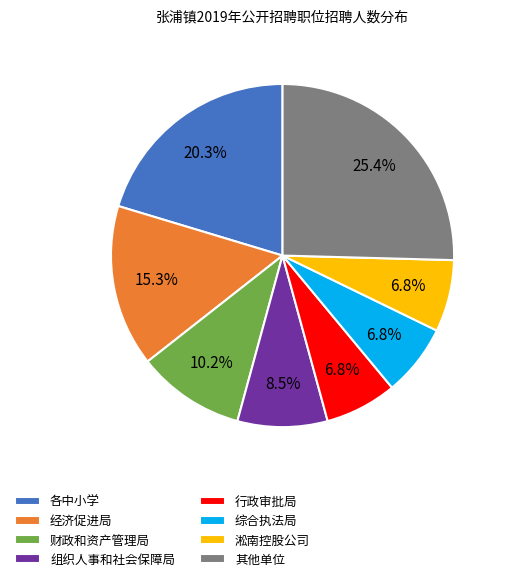

Does 财政和资产管理局 represent more than half of the total?

No